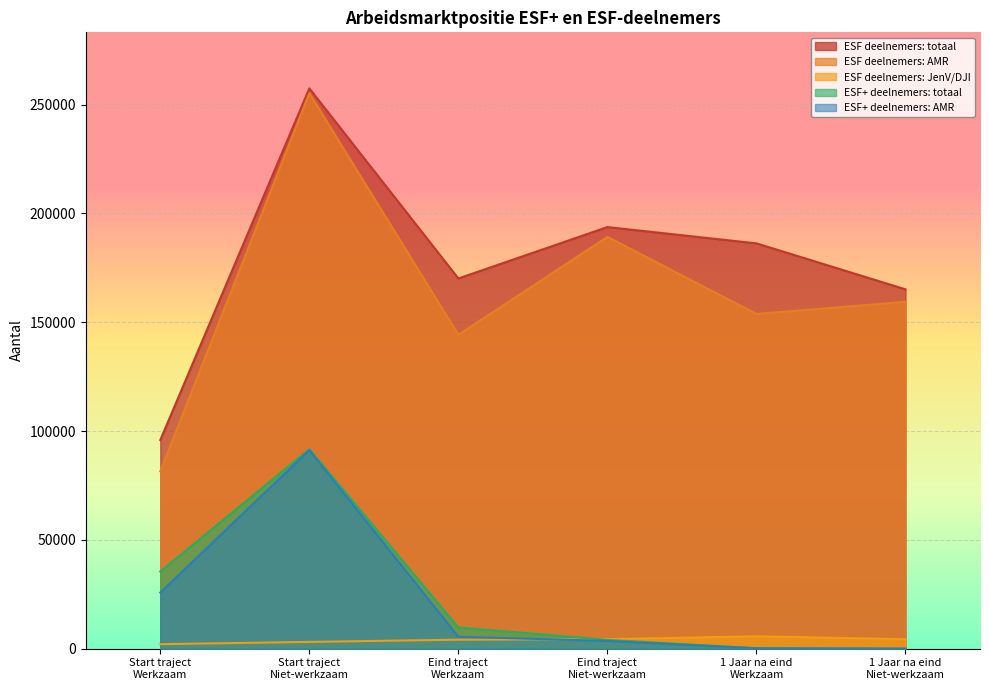

True or false: ESF+ deelnemers: totaal and ESF deelnemers: JenV/DJI intersect in this chart.

True